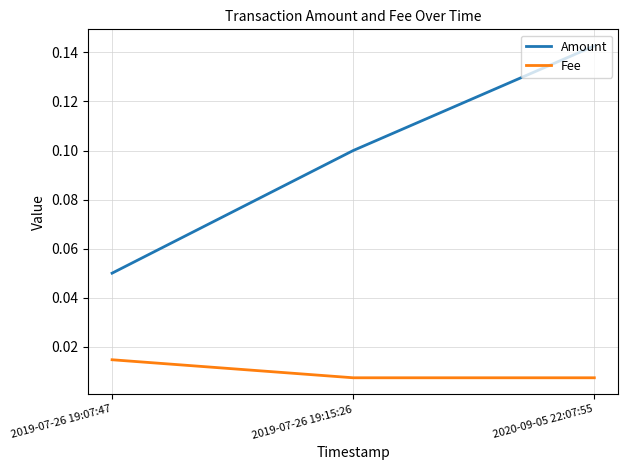

At which category does the chart reach its peak across all series?

2020-09-05 22:07:55